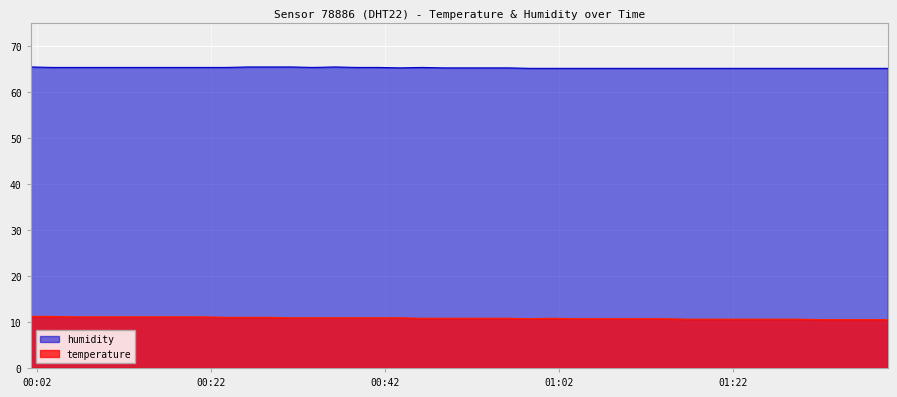

In humidity, how many points are higher than both neighbors (excluding endpoints)?

2